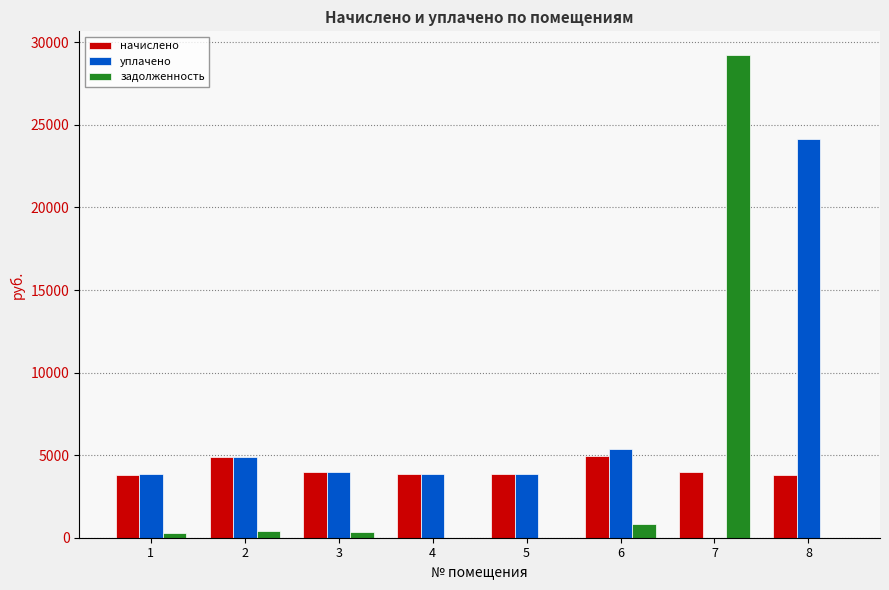

True or false: начислено has a value of 1103.5 at 8.

False